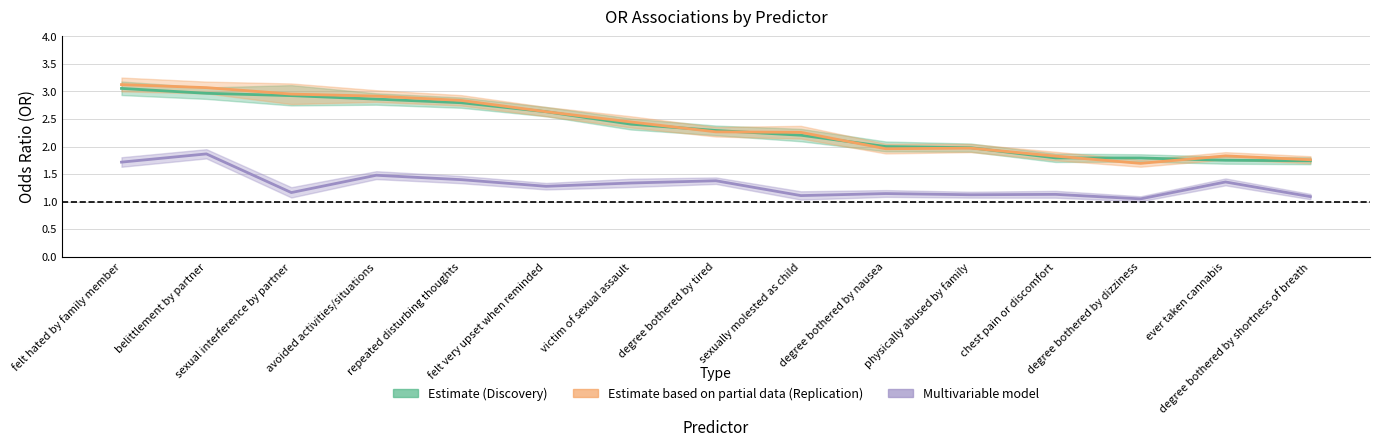

What is the difference between the maximum and minimum values in the OR (Multivariable) series?

0.8